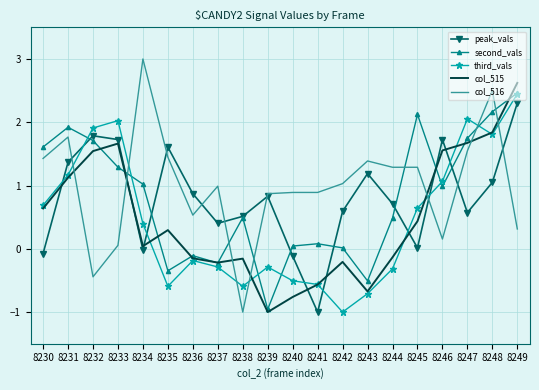

In col_515, how many points are higher than both neighbors (excluding endpoints)?

4